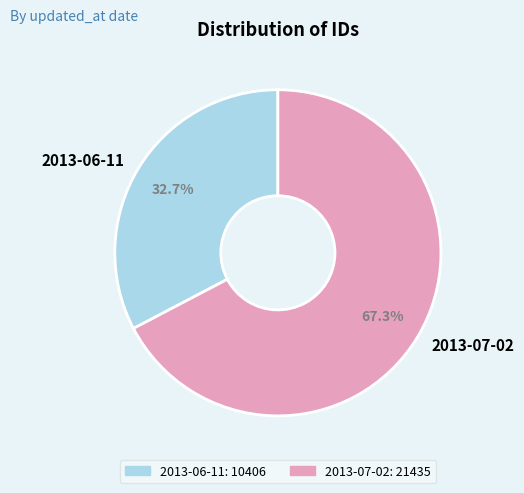

True or false: 2013-07-02 accounts for 67% of the total.

True